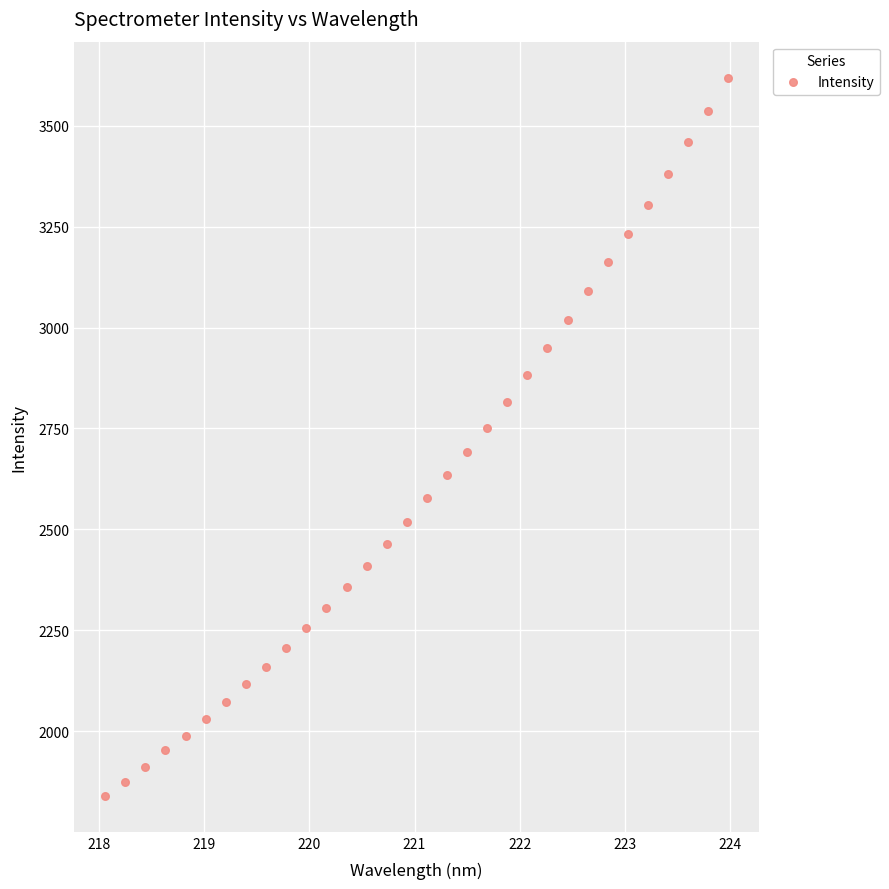

What is the range of X values (max minus min)?

5.9